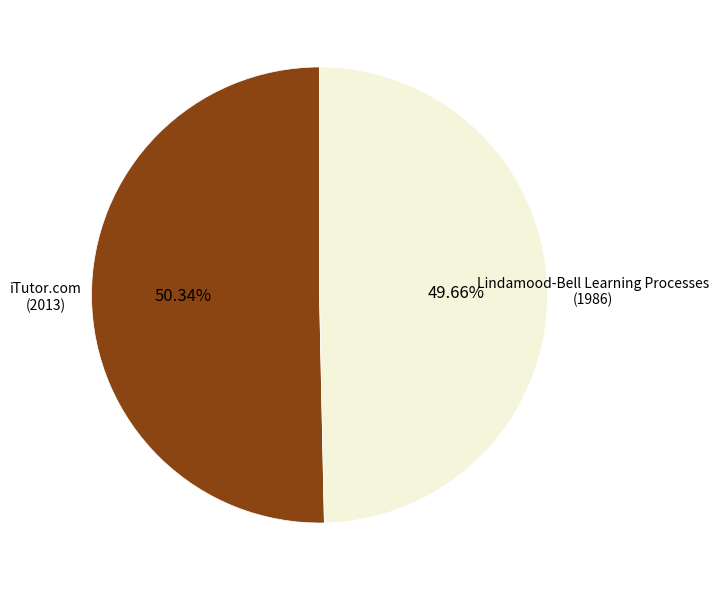

How many segments does this pie chart have?

2